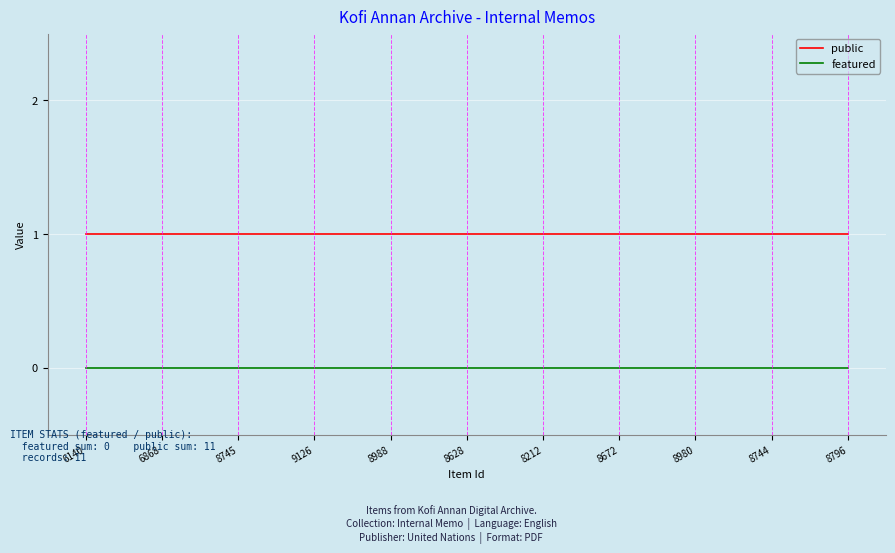

What are all the series names shown in the legend?

public, featured